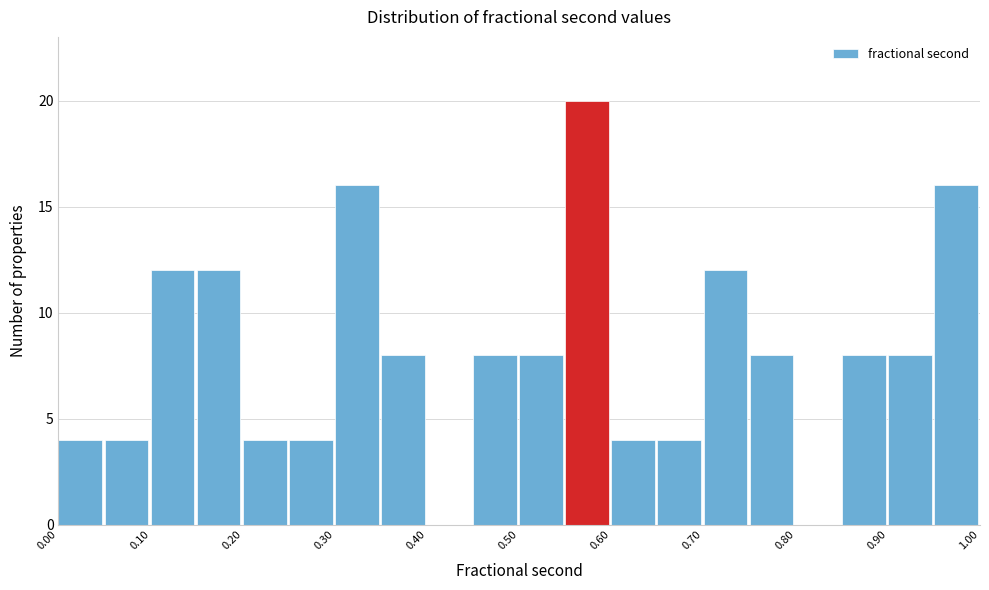

What is the height of the bar covering 0.85 to 0.90 on the x-axis? The values are not printed on the chart, so give them approximately, as read against the axis.

8